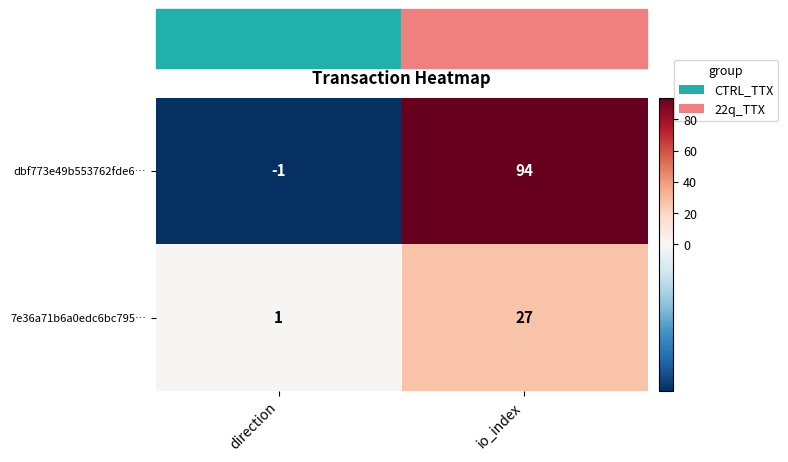

At which category is the sum across all series the highest?

io_index